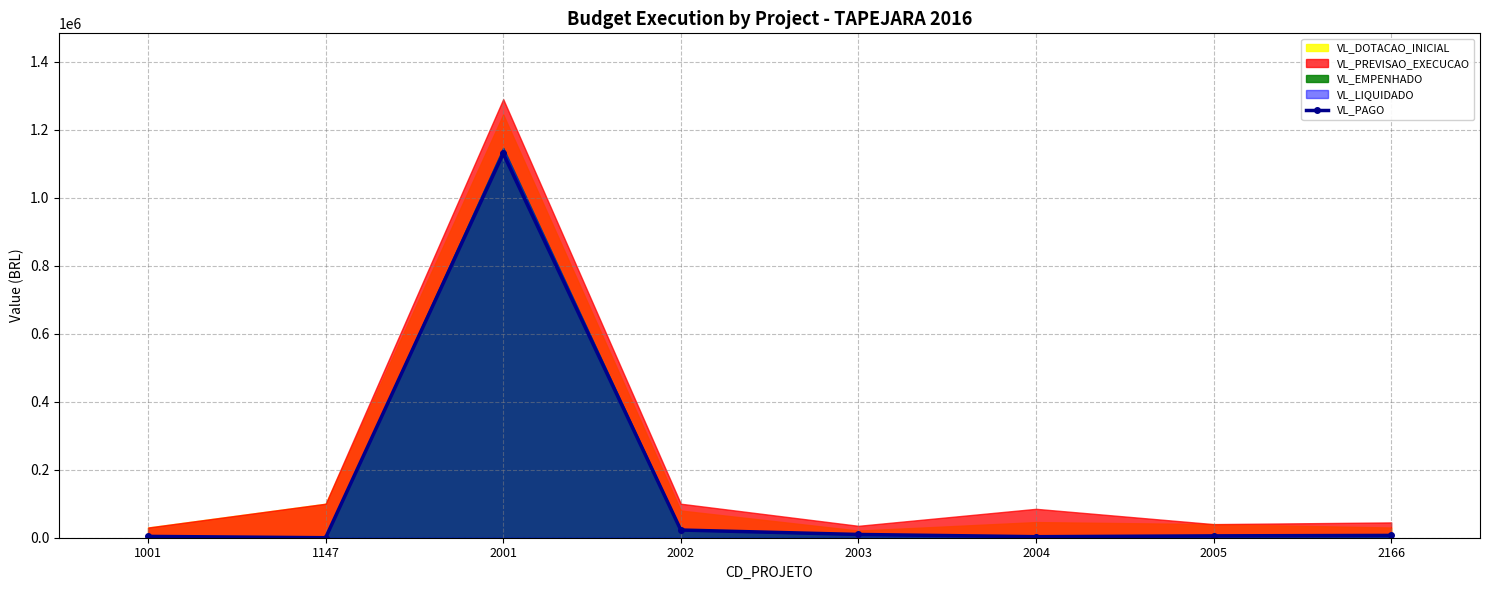

What is the sum of all values?

1181621.5